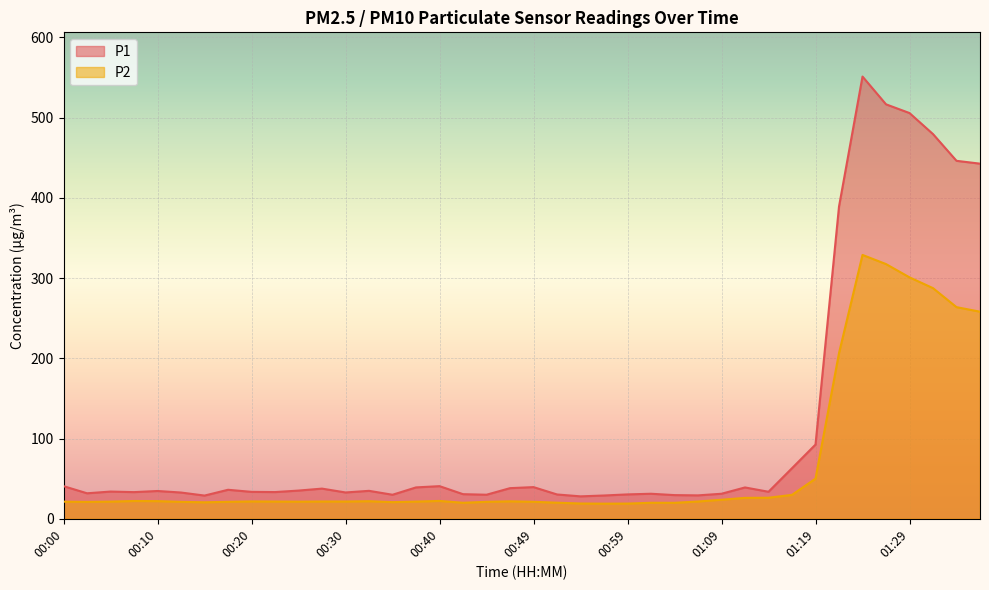

What is the average value of the P1 series?

113.1